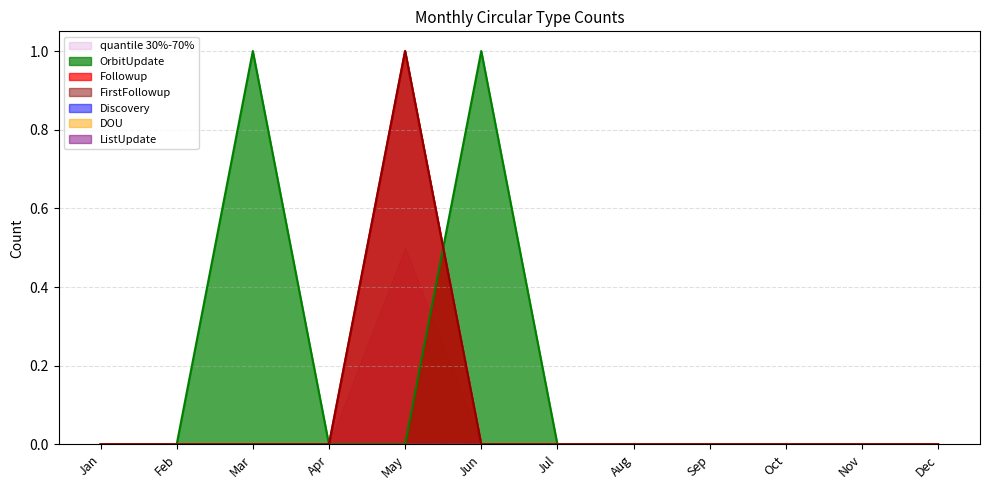

The Followup series shows 0 at Oct. True or false?

True